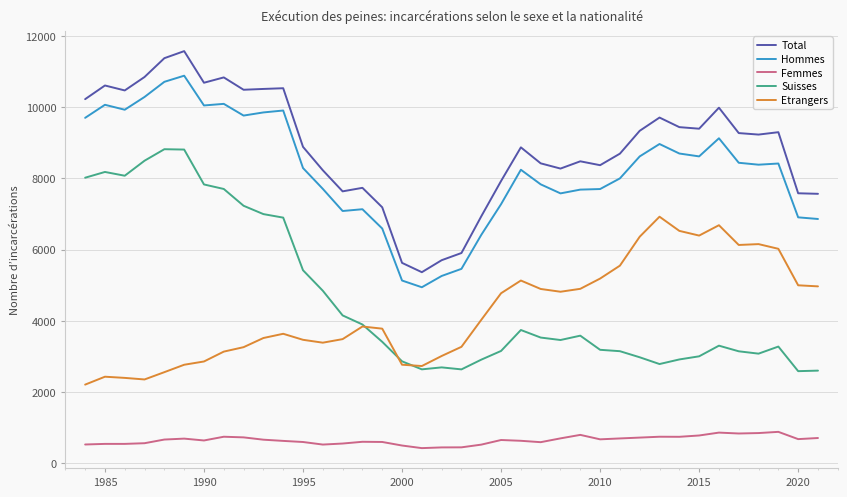

In Total, how many points are lower than both neighbors (excluding endpoints)?

9